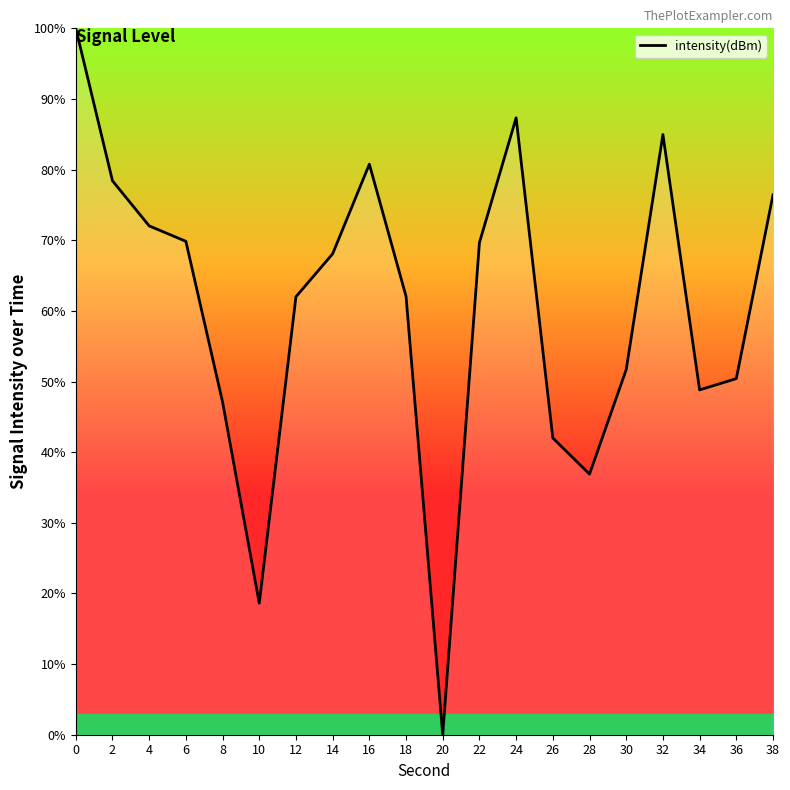

What is the difference between the maximum and minimum values?

100.0